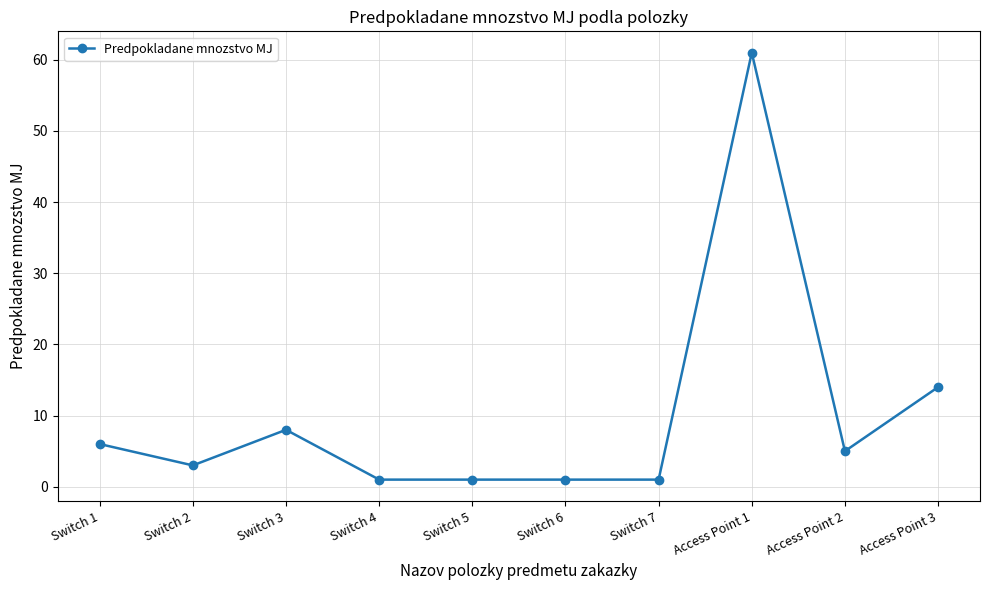

At which category does the data reach its first local valley?

Switch 2